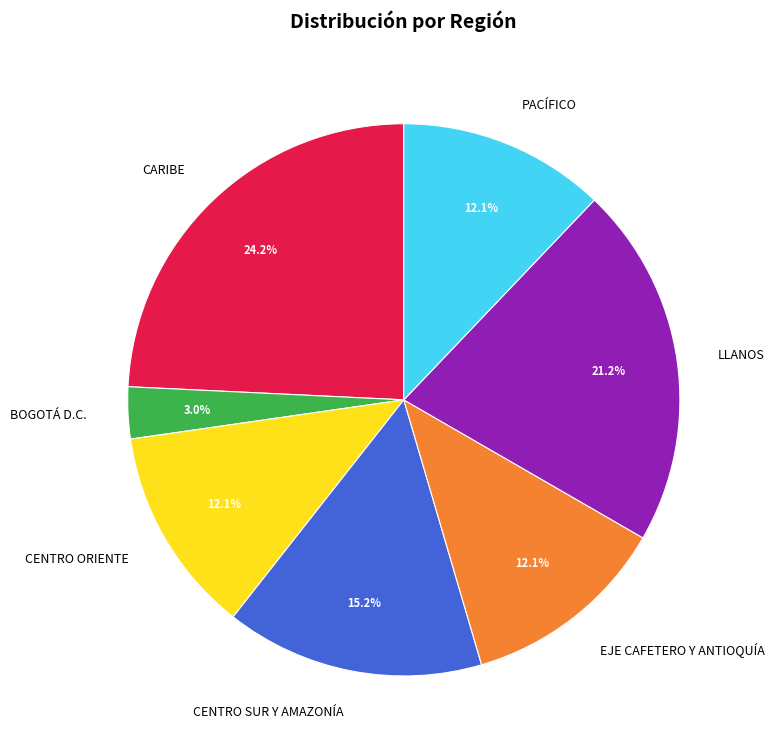

Does LLANOS represent more than half of the total?

No